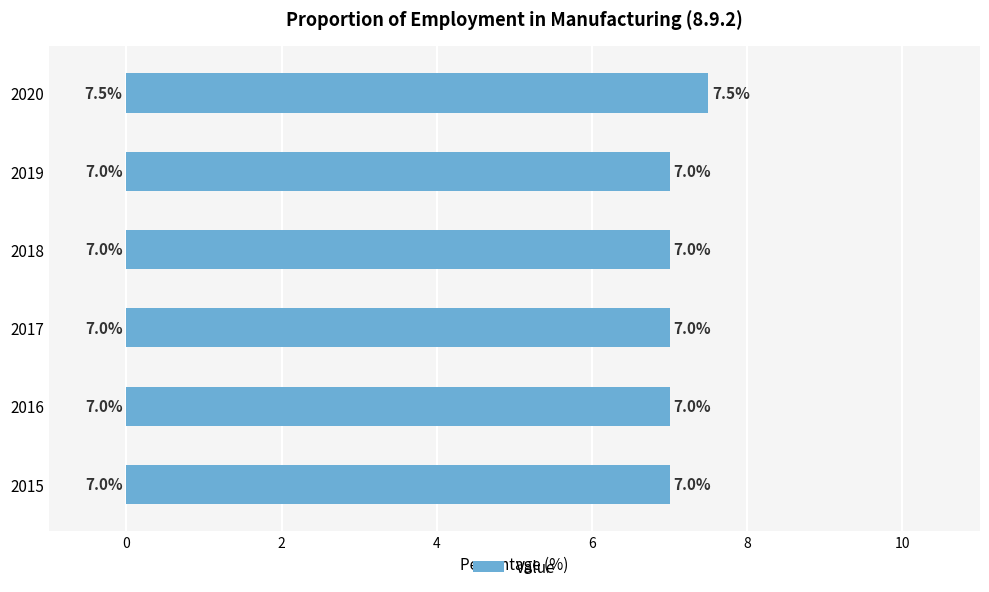

The value at 2015 is 11.2. True or false?

False